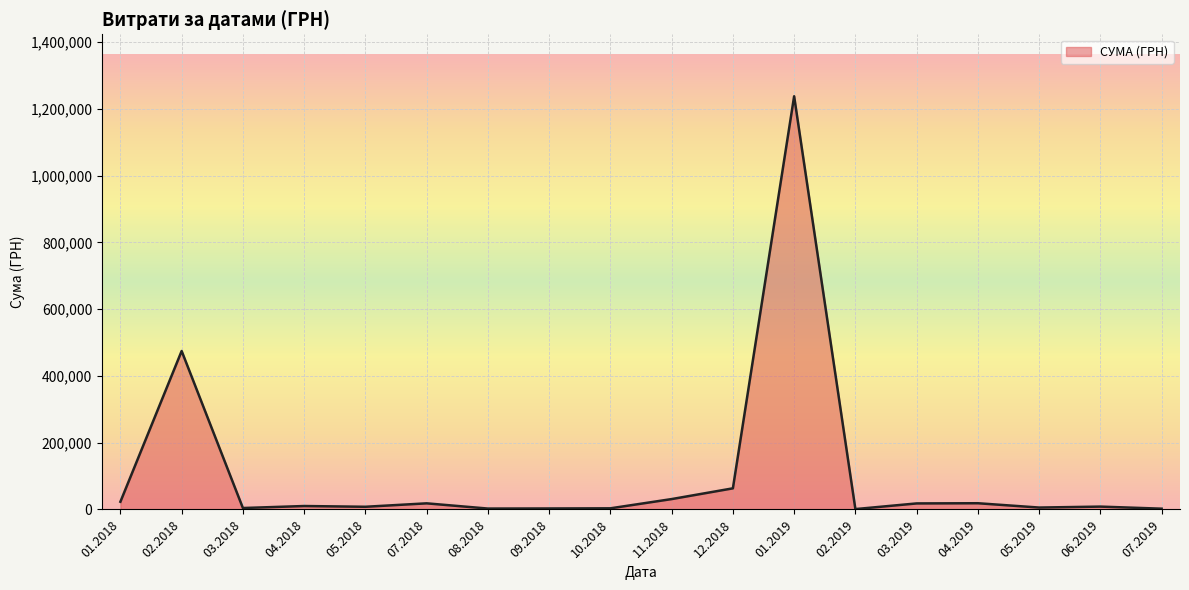

What is the greatest value displayed?

1237686.2